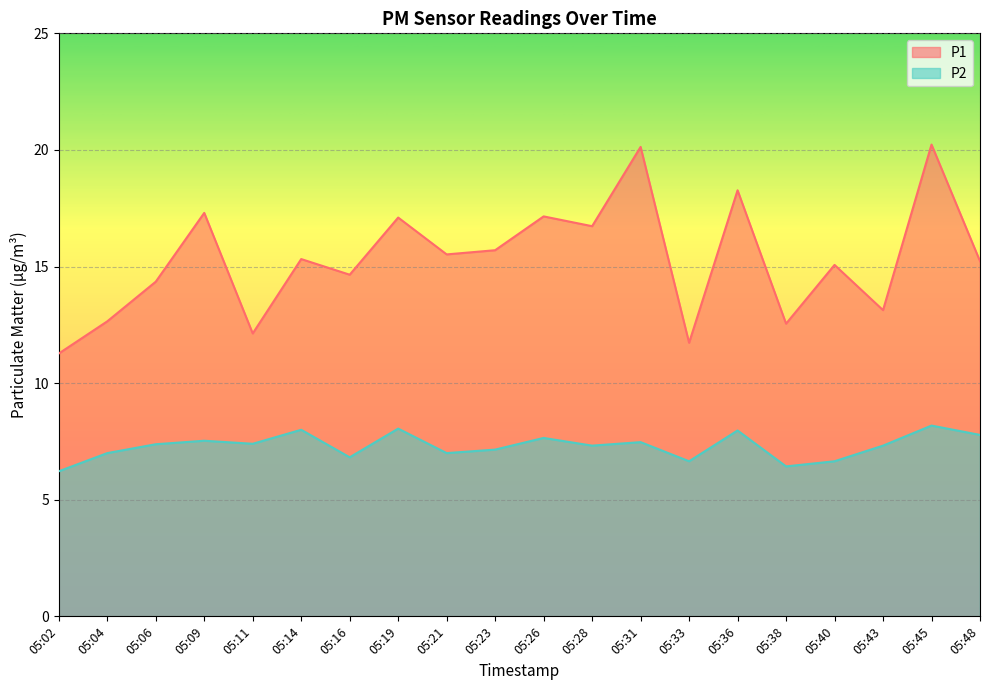

Reading left to right, extract all data points from this chart.

P1: 11.3	12.7	14.3	17.3	12.1	15.3	14.7	17.1	15.5	15.7	17.1	16.7	20.1	11.7	18.3	12.6	15.1	13.1	20.2	15.2
P2: 6.2	7.0	7.4	7.5	7.4	8.0	6.8	8.1	7.0	7.2	7.7	7.3	7.5	6.7	8.0	6.4	6.7	7.3	8.2	7.8